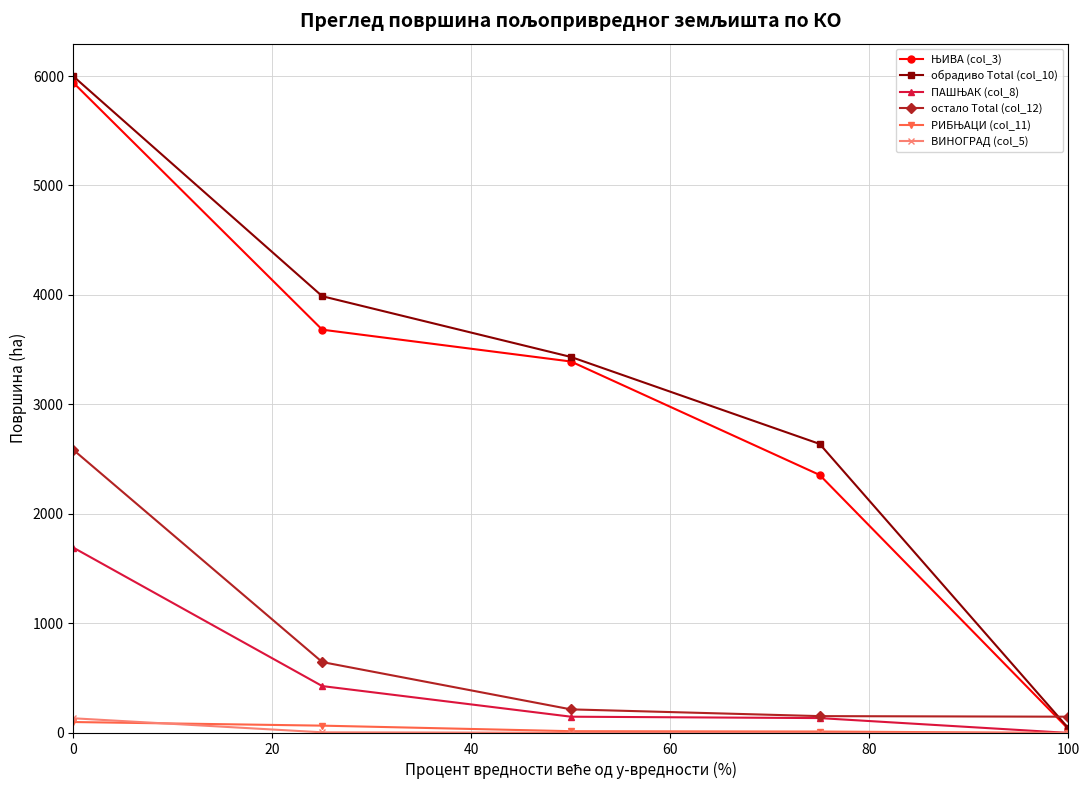

What is the maximum value for обрадиво Total (col_10)?

5995.6